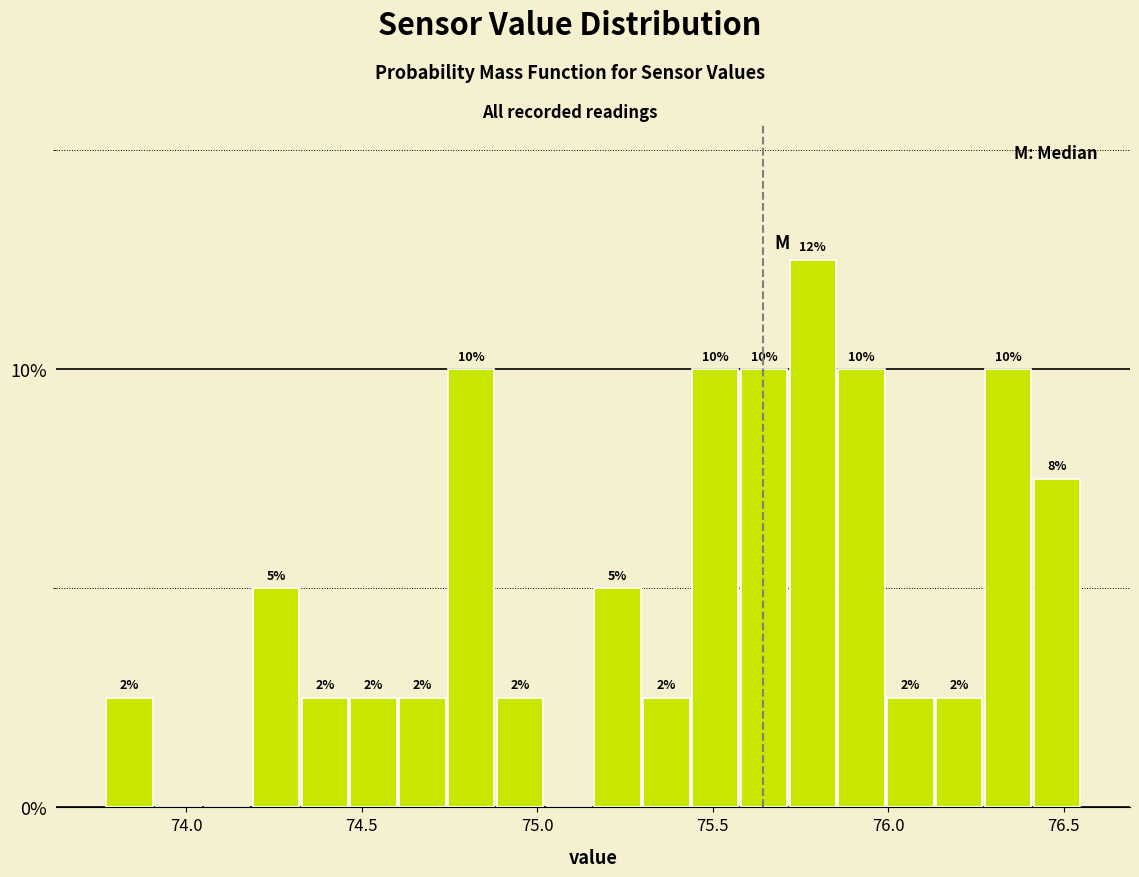

Read against the x-axis, roughly where is the centre of the tallest bar?

75.80